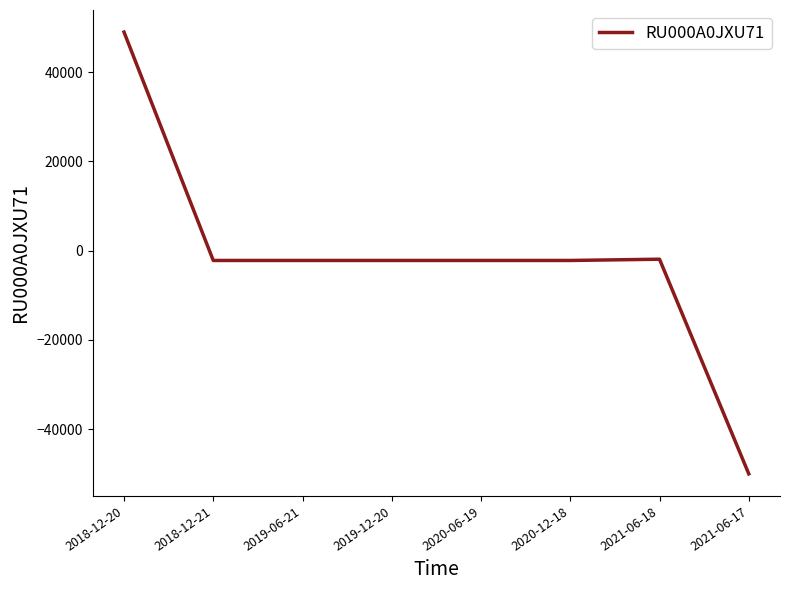

What is the minimum value shown in the chart?

-50000.0